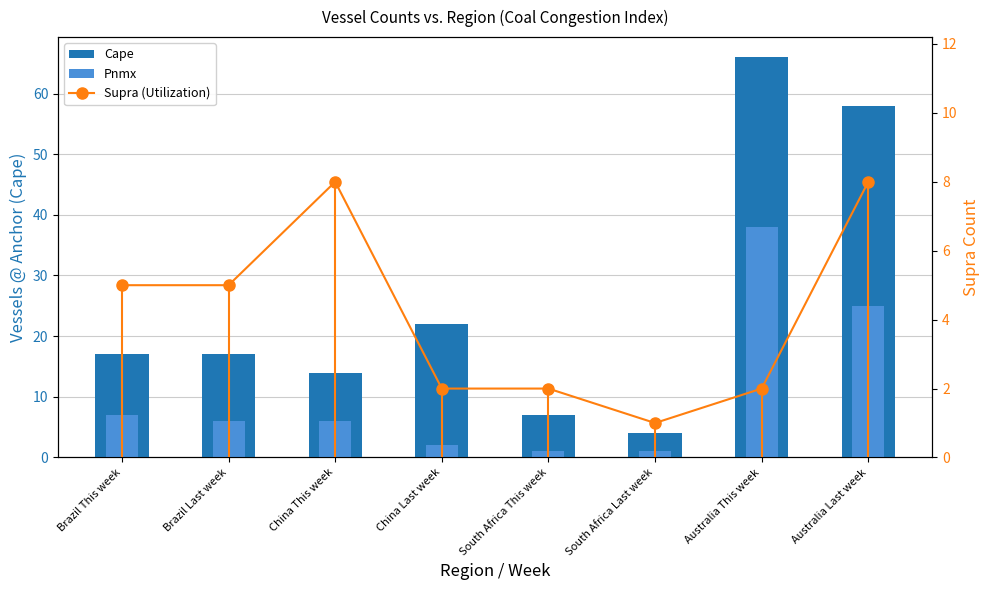

List the series in order of their peak value, highest first.

Cape, Pnmx, Supra (Utilization)